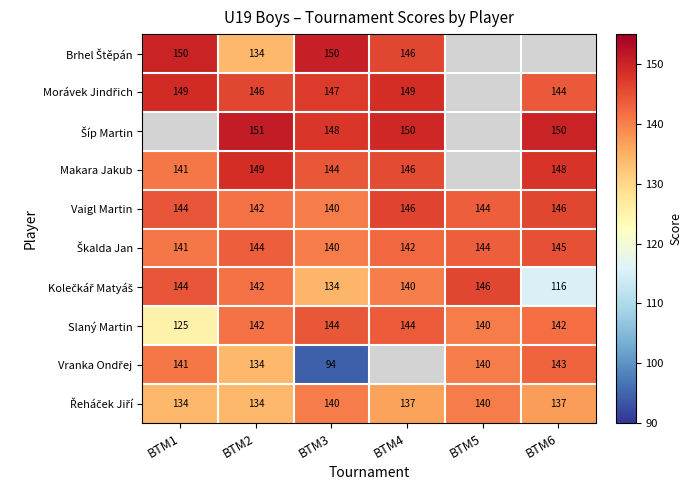

Count the number of categories in the chart.

6